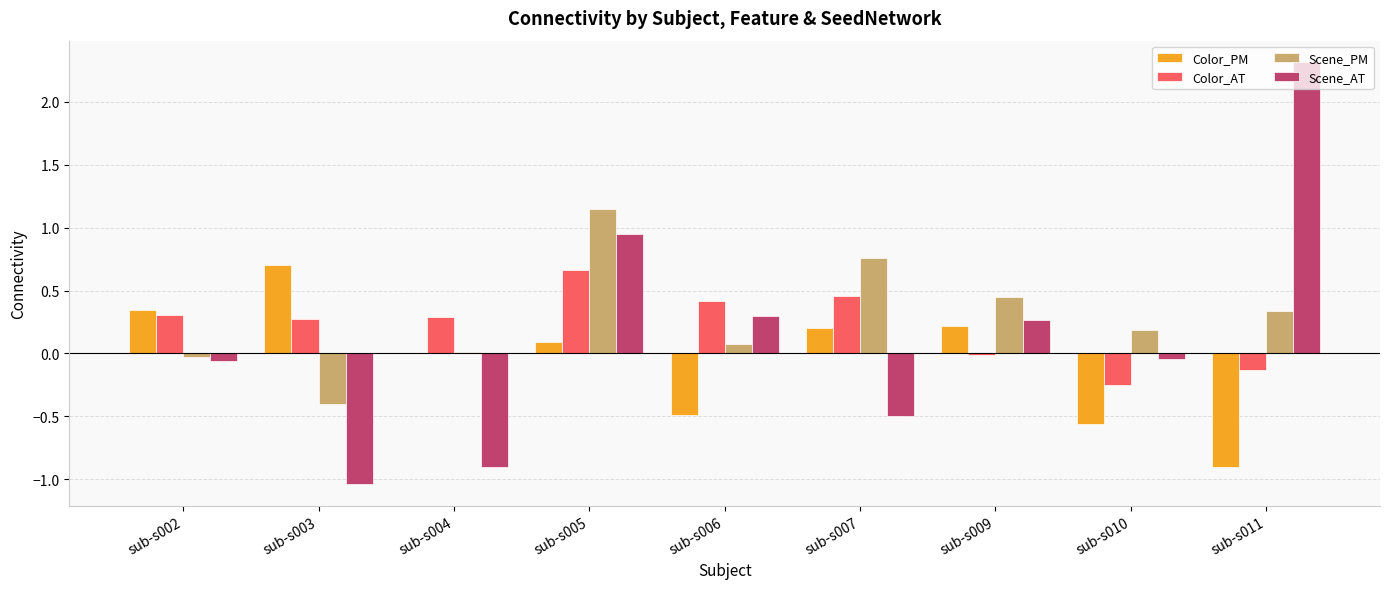

Is the value of Color_PM at sub-s006 greater than the value of Color_AT at sub-s003?

No